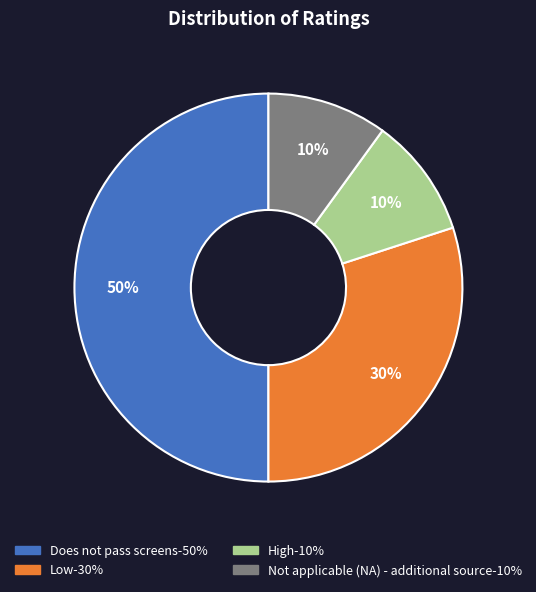

To the nearest percent, what is the difference between the largest and smallest slice percentages?

40%